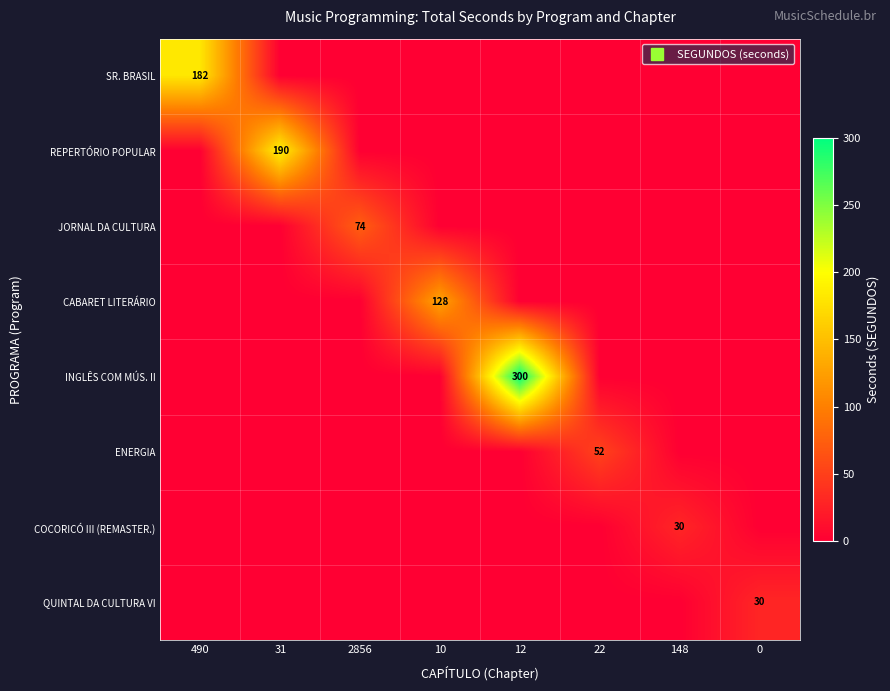

True or false: row_0 has a value of 0 at 10.

True